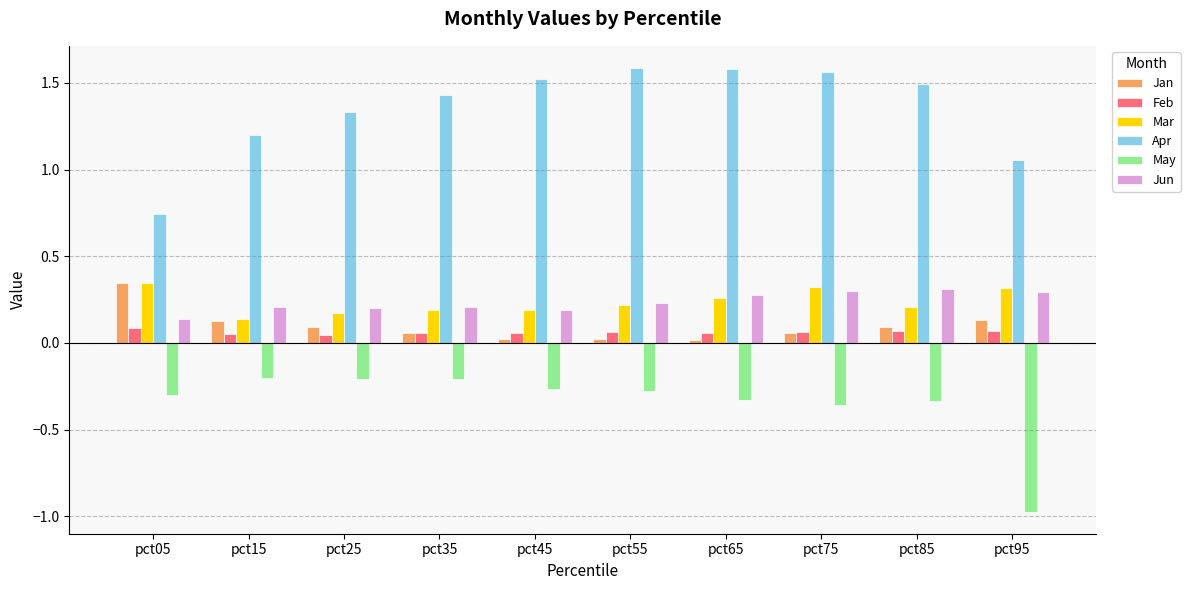

Is the value of Jun at pct65 greater than the value of Apr at pct15?

No